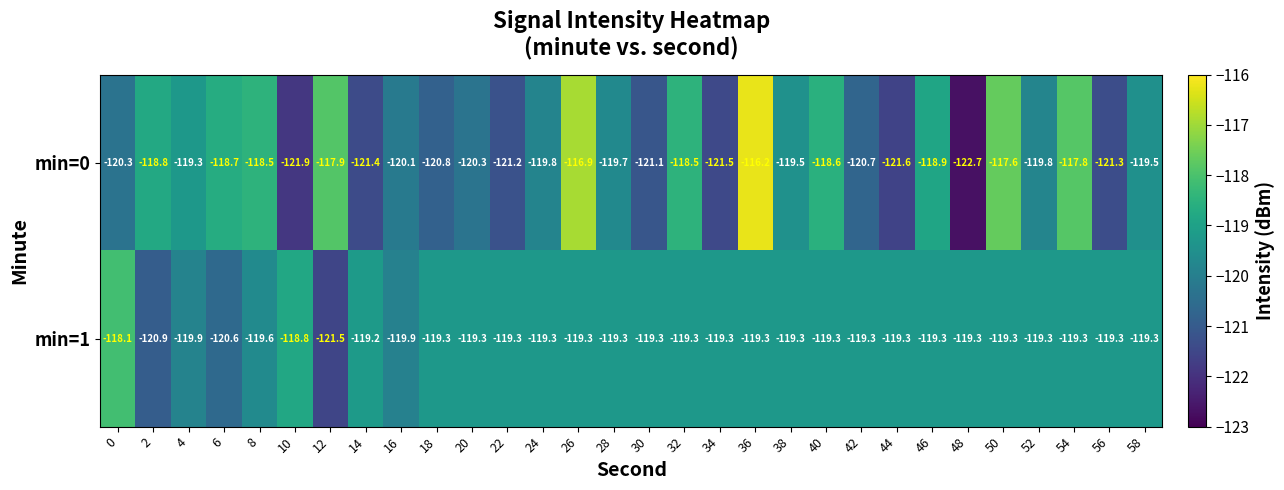

What is the difference between the second highest and second lowest values in the min=0 series?

5.0